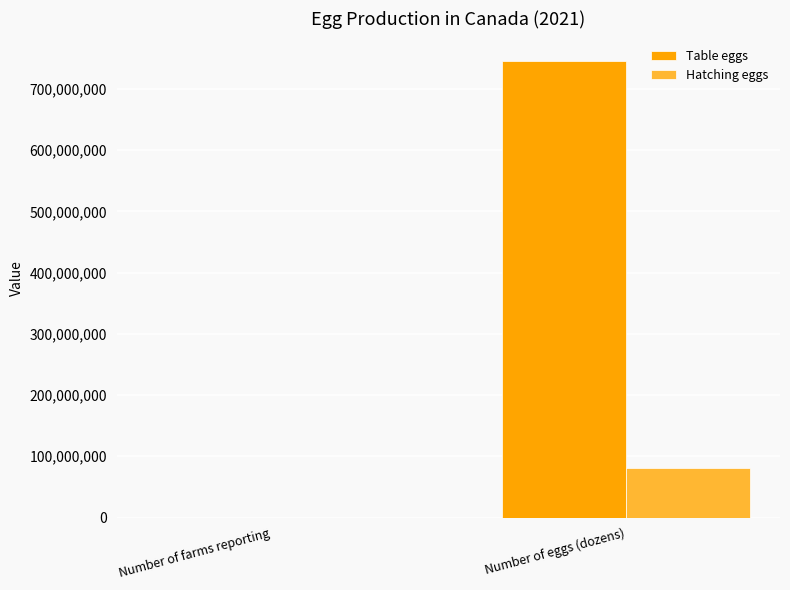

Are the bars grouped side by side (vs. stacked)?

Yes